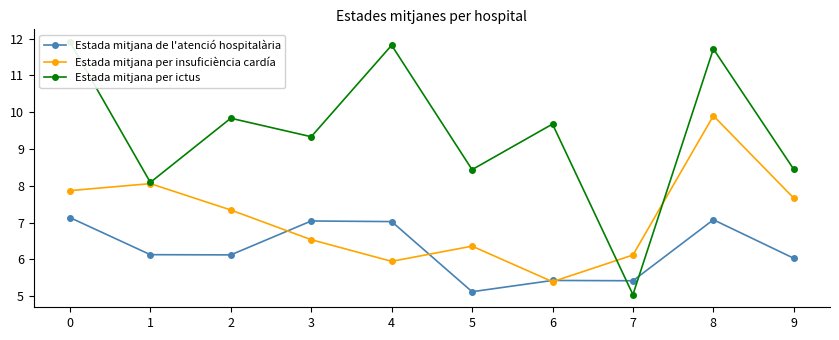

Between which two adjacent categories do Estada mitjana per insuficiència cardía and Estada mitjana de l'atenció hospitalària first intersect?

2 and 3